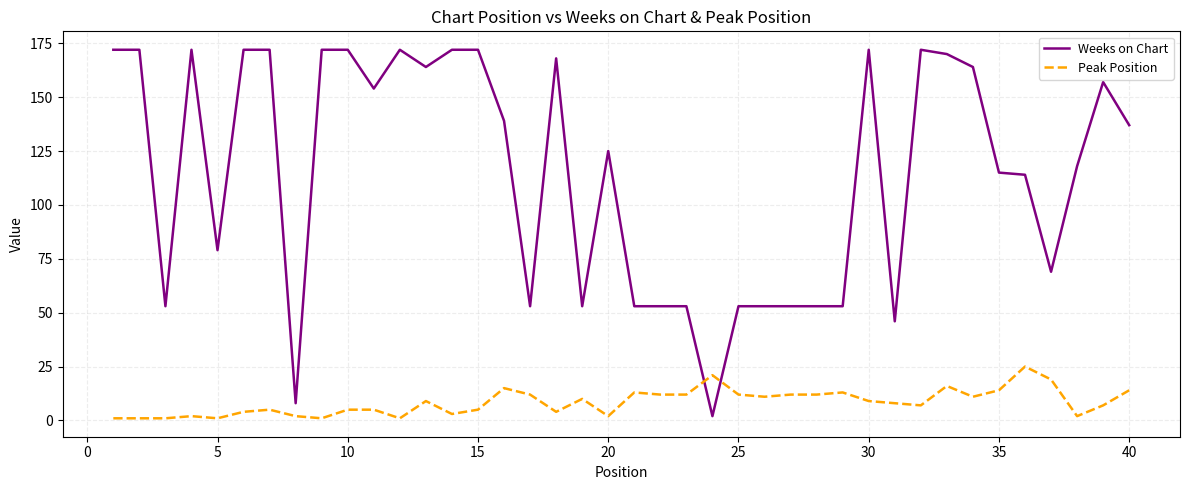

What is the minimum value shown in the chart?

1